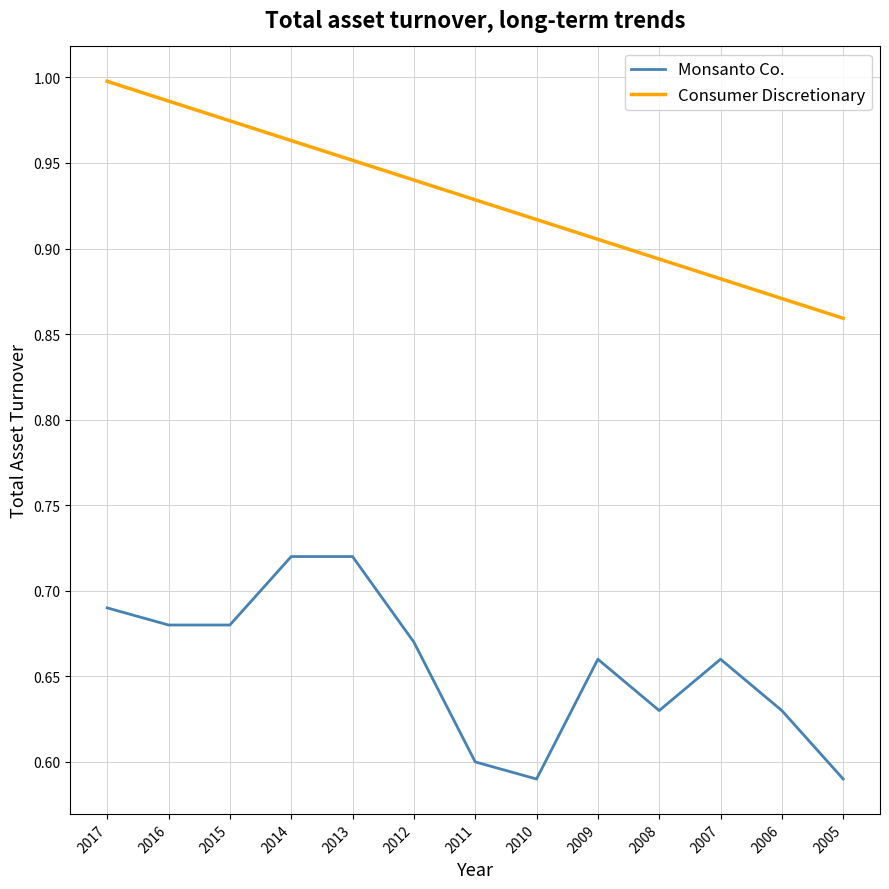

The value of Consumer Discretionary at 2012 is 1.4. True or false?

False